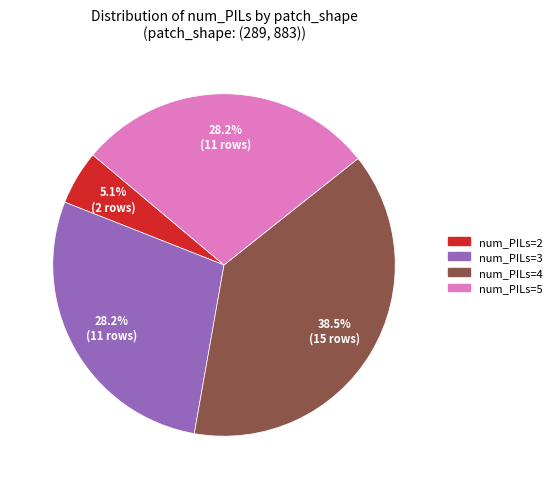

Does any single category account for the majority?

No